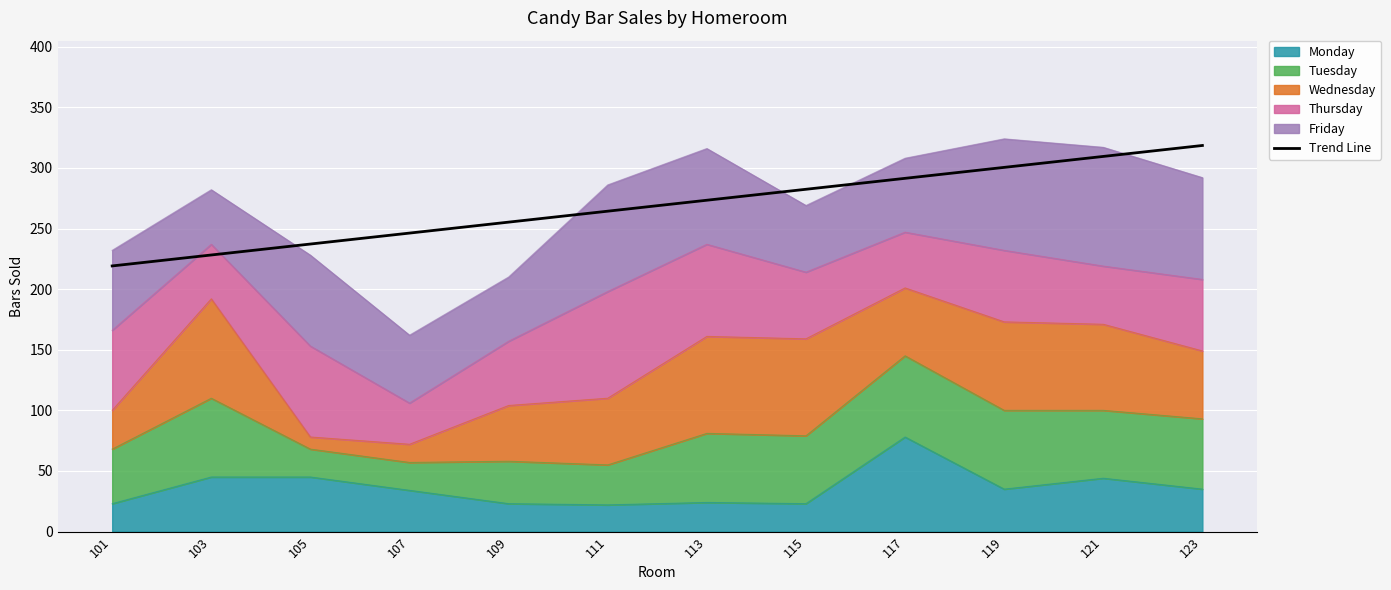

Reading right to left, transcribe all the data shown in this chart.

123=318.5	121=309.5	119=300.5	117=291.4	115=282.4	113=273.4	111=264.3	109=255.3	107=246.2	105=237.2	103=228.2	101=219.1